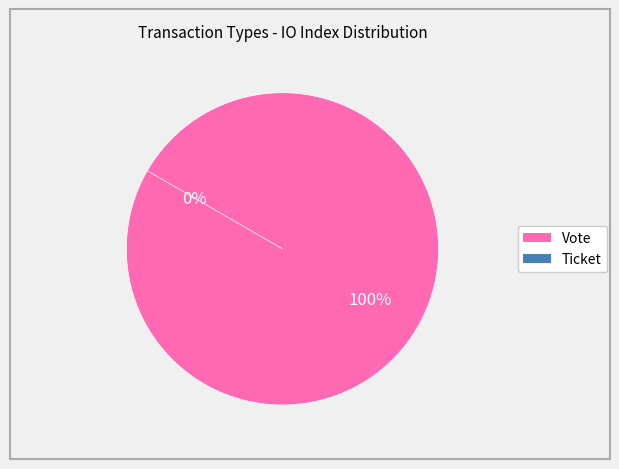

What is the largest slice in the pie chart?

Vote